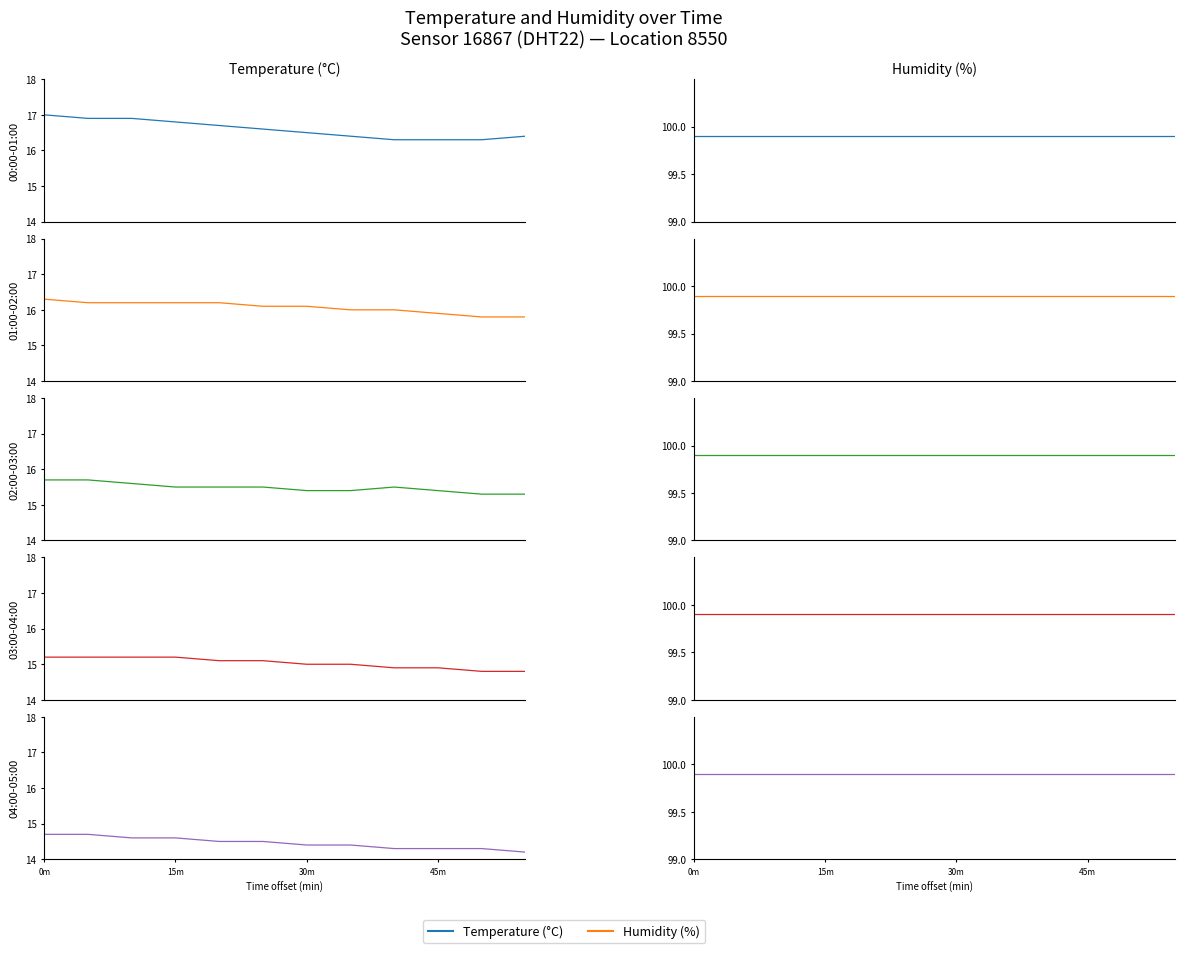

How many series are shown in this chart?

2